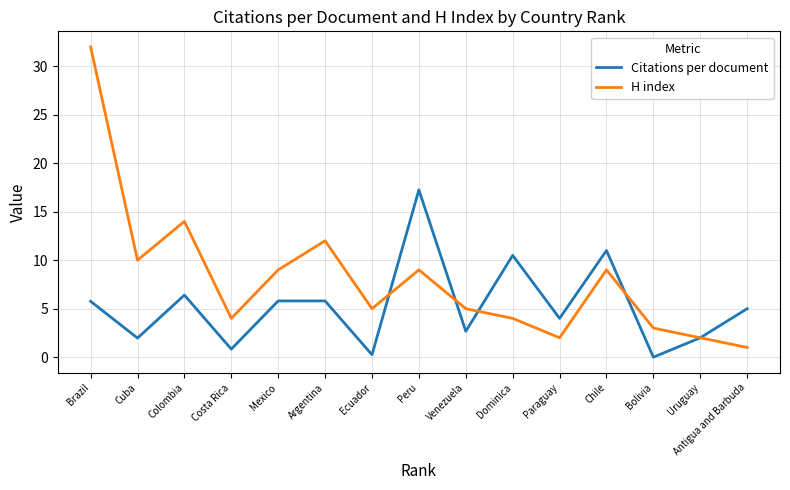

Is this an area chart (filled region under the line)?

No